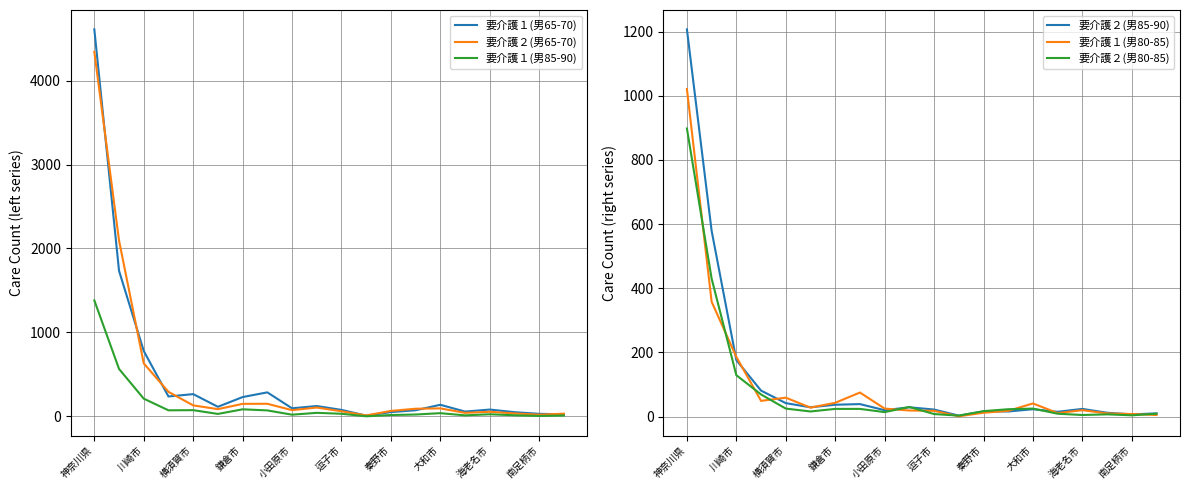

Which has a higher value, 13 or 南足柄市?

南足柄市